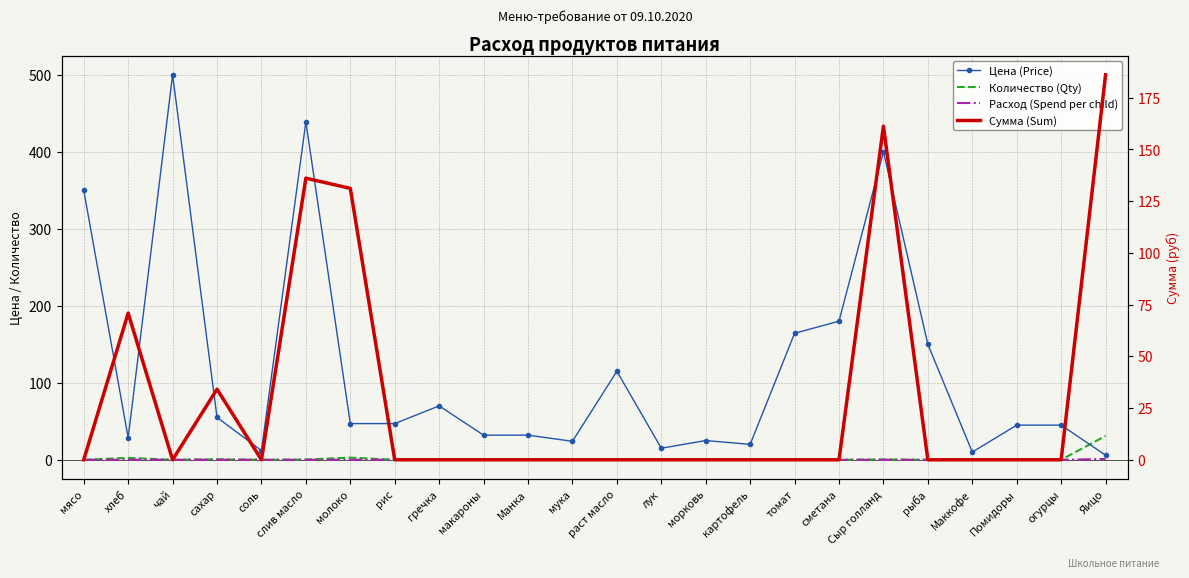

At which label is Цена (Price) closest to 253?

сметана